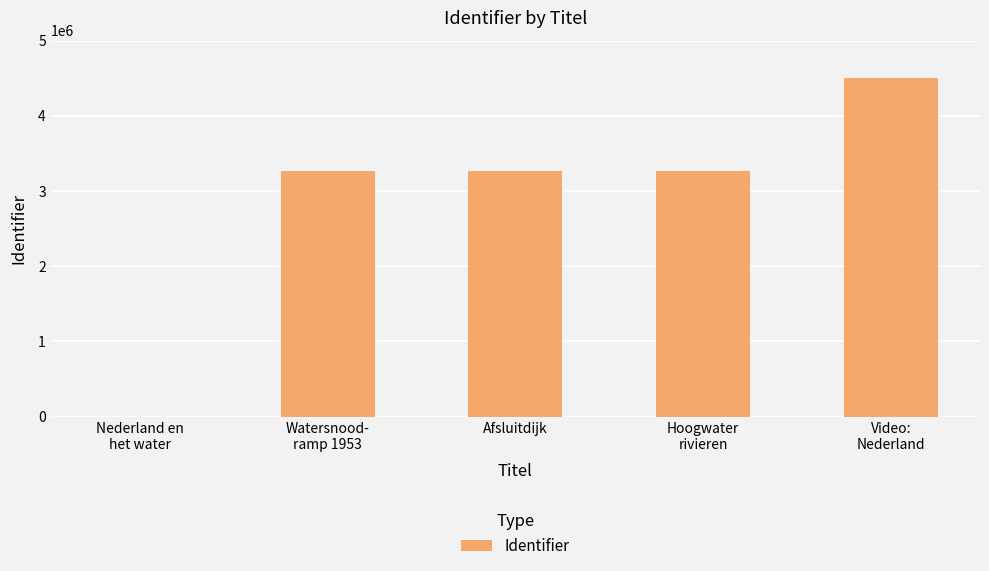

How many values are above zero?

4